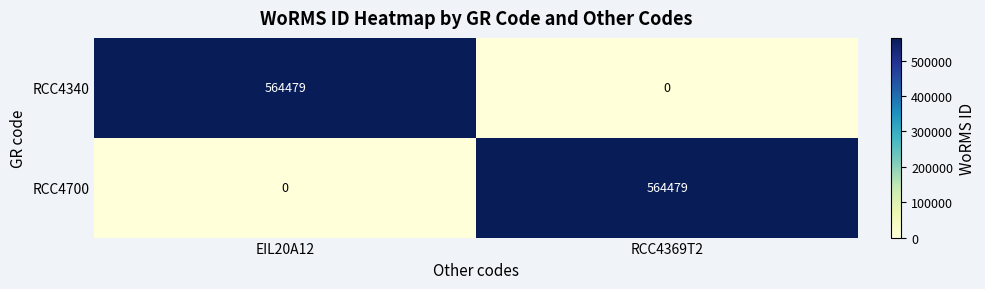

At RCC4369T2, list the series in order from smallest to largest.

RCC4340, RCC4700